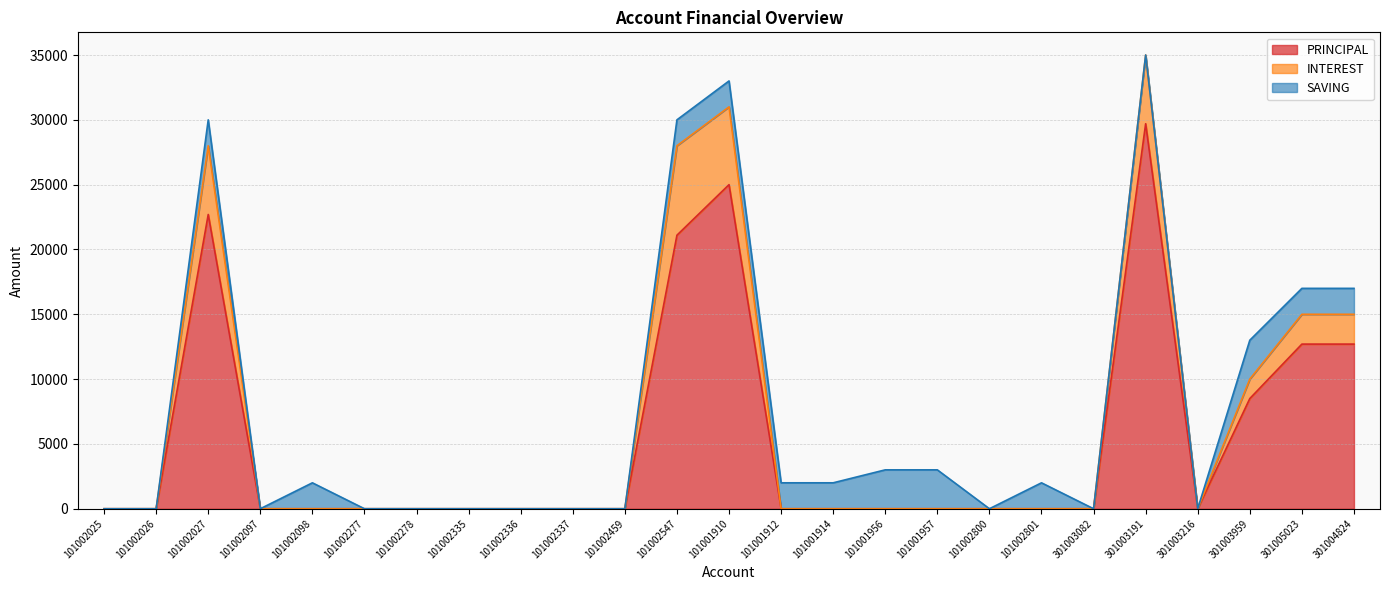

Which category has the lowest value across all series?

101002025